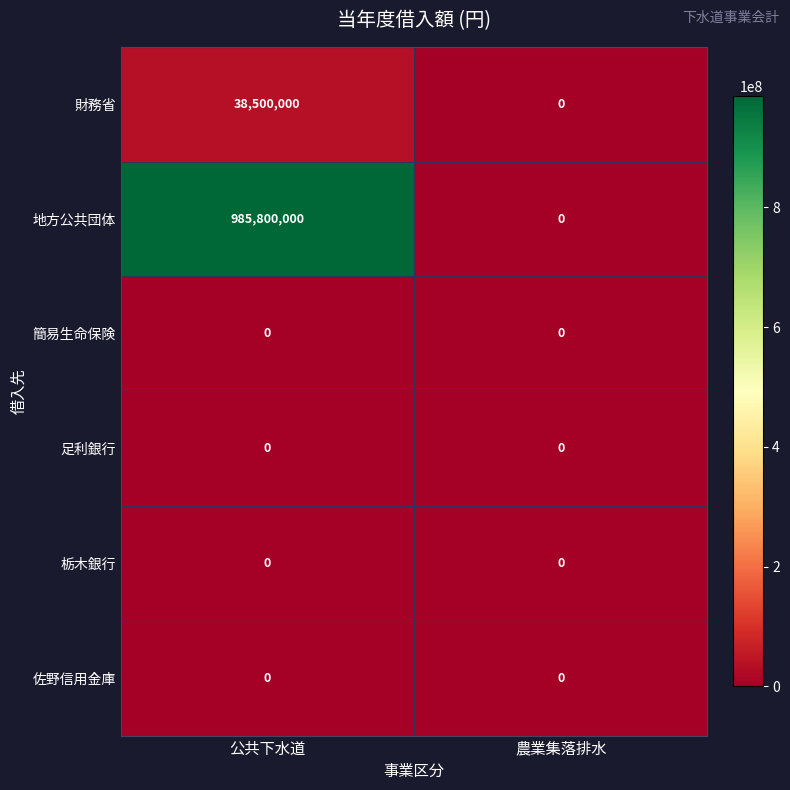

Which series has the largest range (max minus min)?

地方公共団体